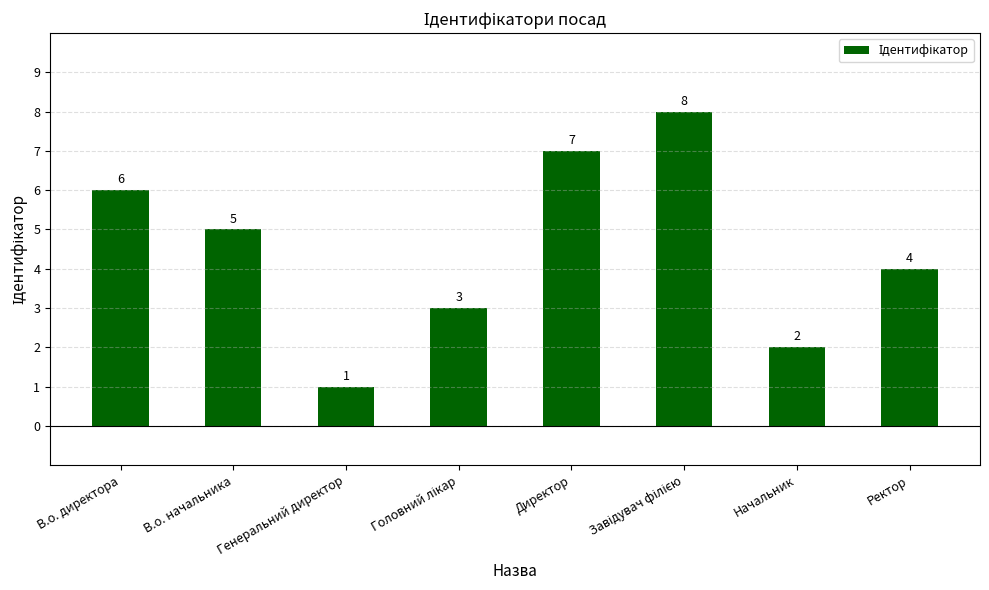

What is the sum of the values at В.о. начальника and Начальник?

7